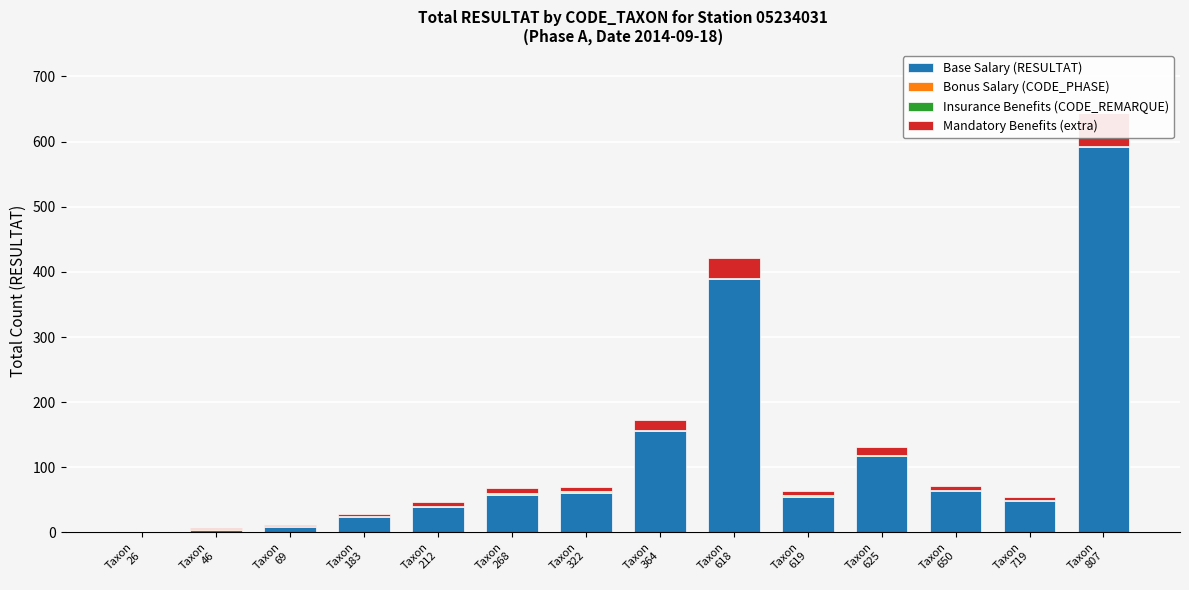

The value of Mandatory Benefits (extra) at Taxon
183 is 3. True or false?

True